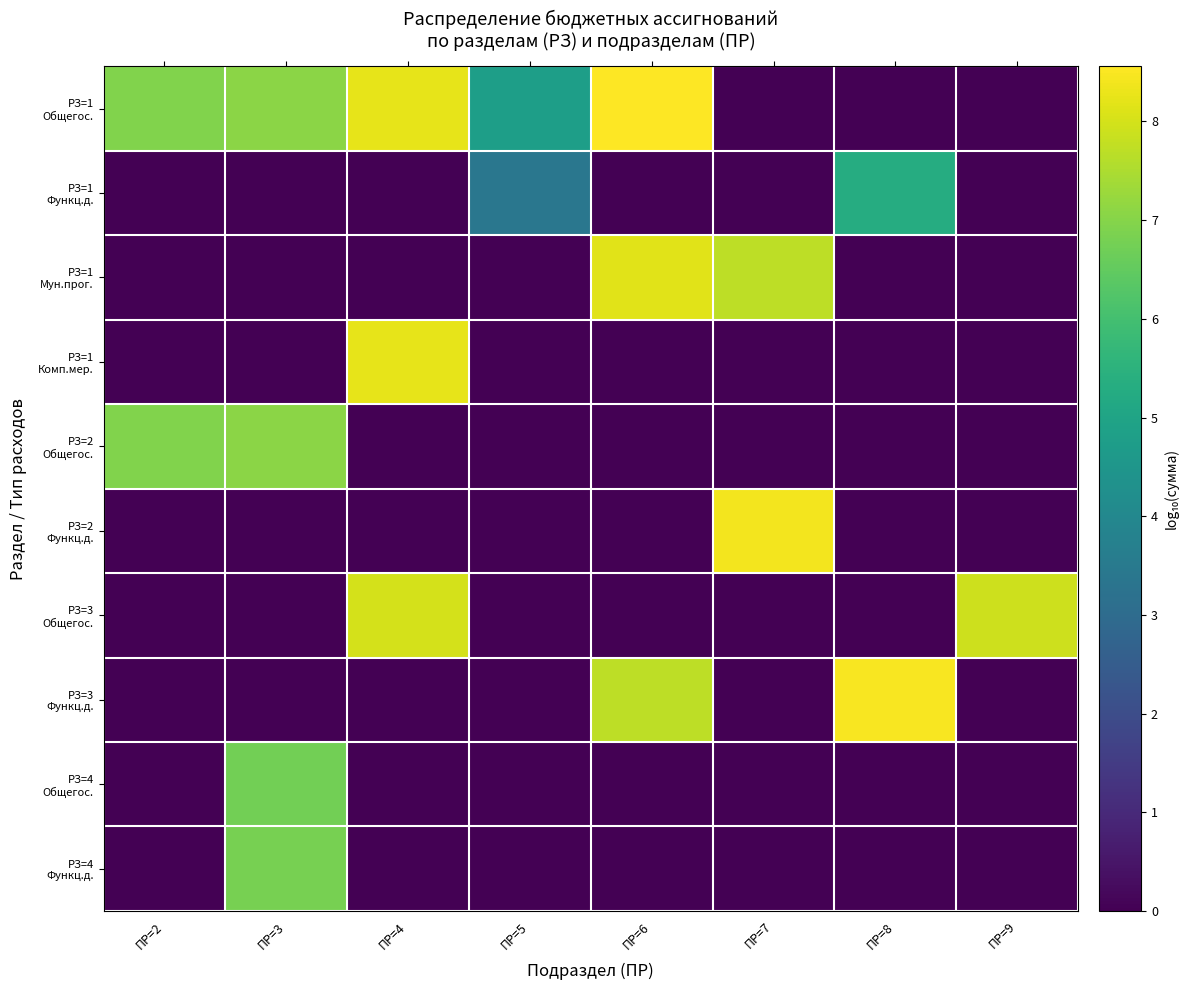

What is the difference between the highest and lowest values at ПР=9?

7.9